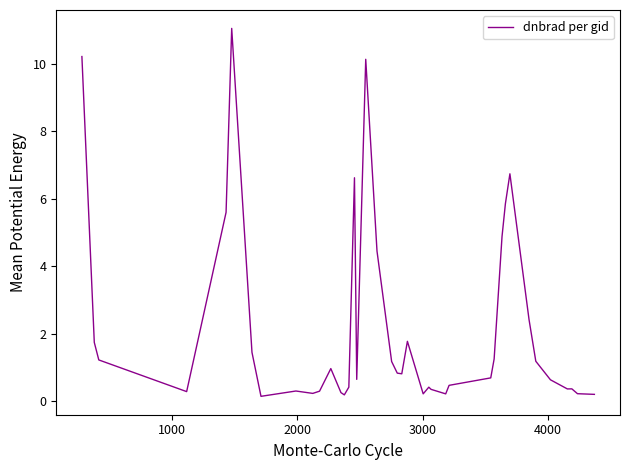

What is the maximum value shown in the chart?

11.0